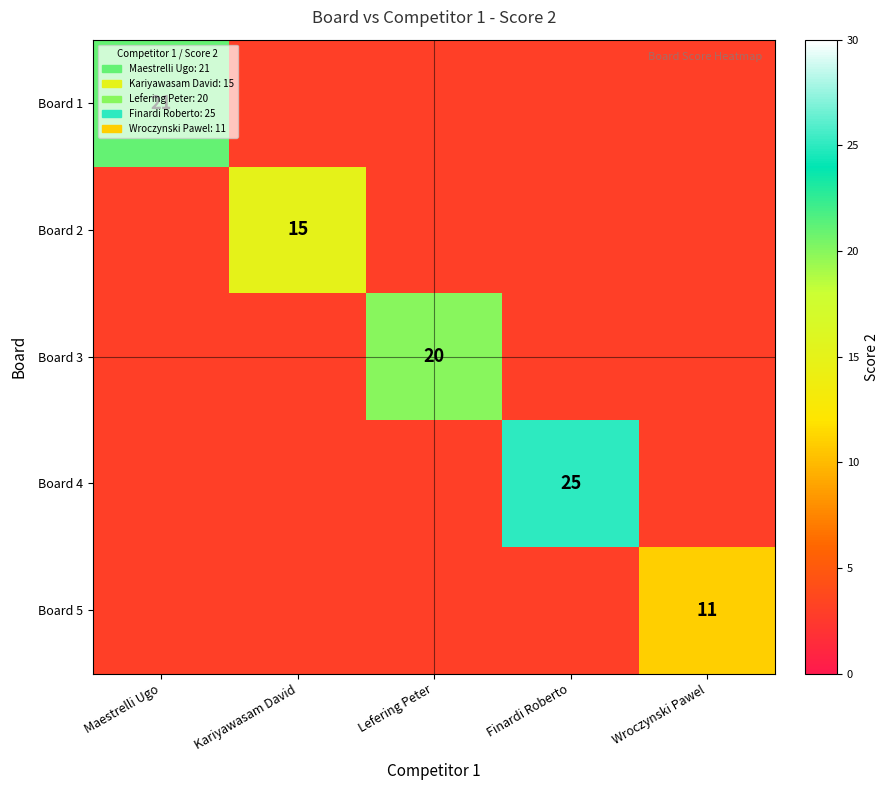

Is it true that Board 2 equals 15 at Kariyawasam David?

True